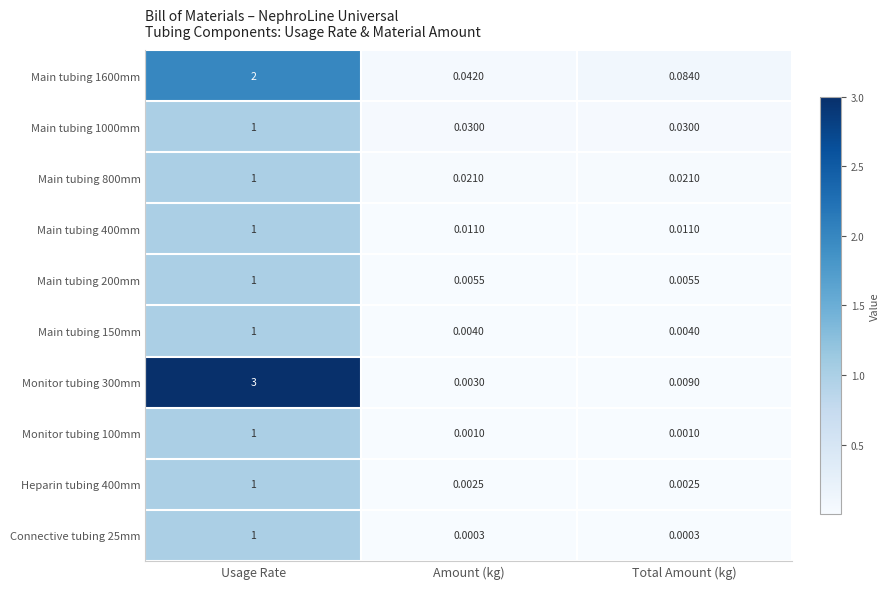

Is the value of Main tubing 200mm at Total Amount (kg) greater than the value of Monitor tubing 300mm at Total Amount (kg)?

No